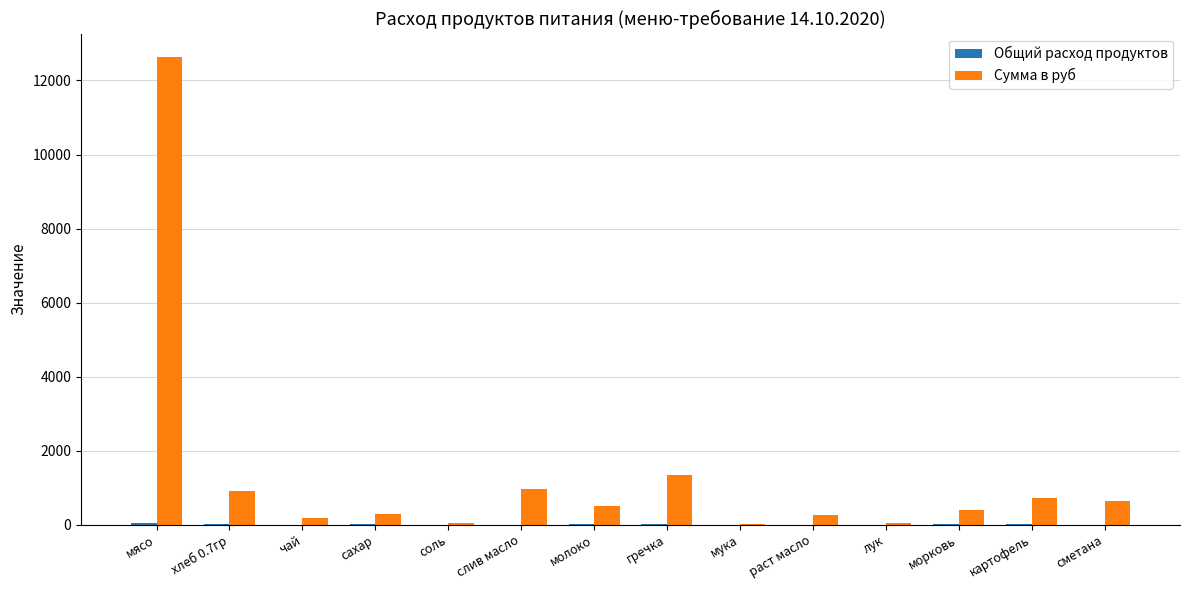

What is the sum of all Сумма в руб values?

18945.2